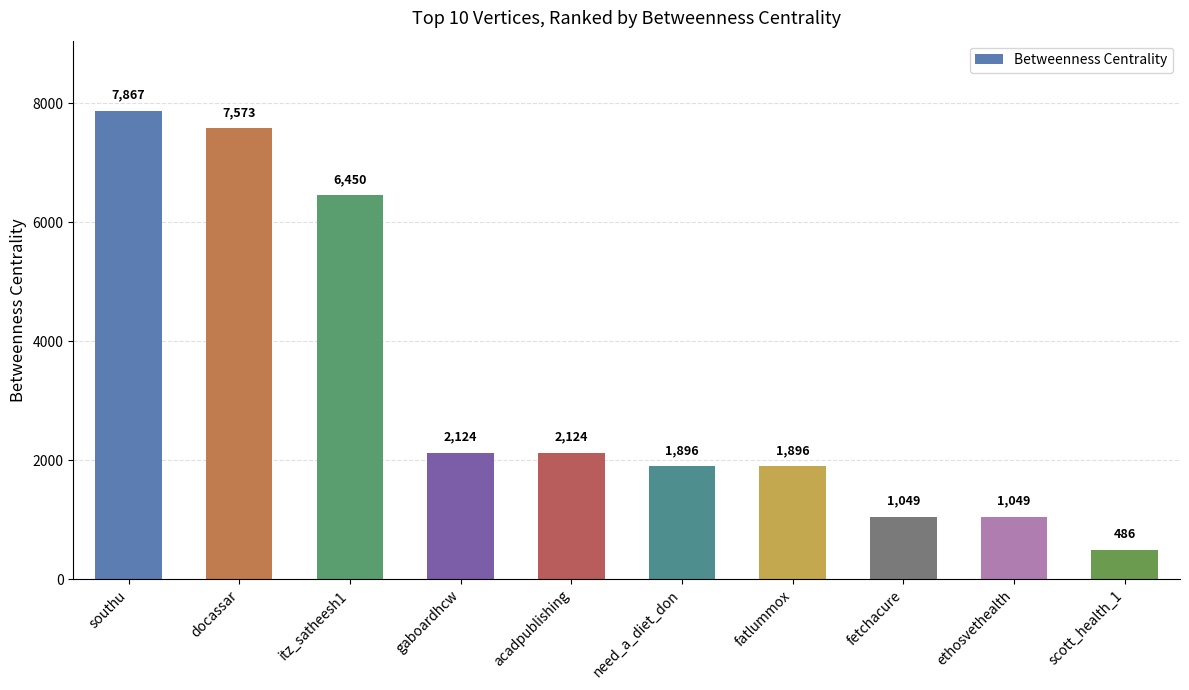

Which label corresponds to the largest value in the chart?

southu